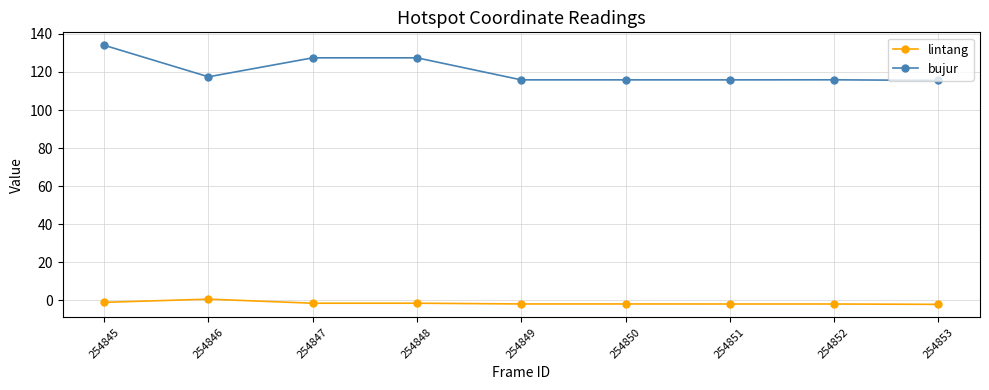

What is the difference between the lintang values at 254846 and 254850?

2.5